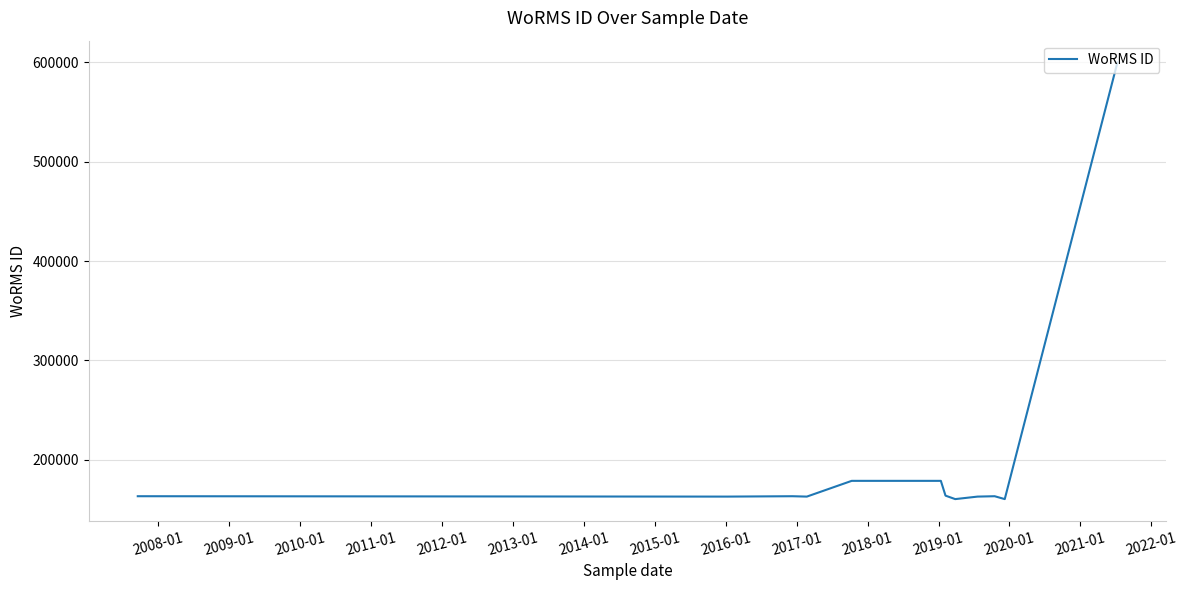

What is the label of the 7th point from the left?

2013-01